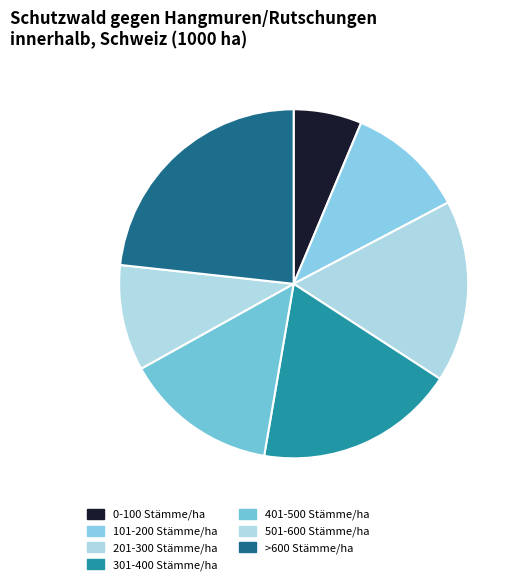

Count the number of slices in the pie.

7